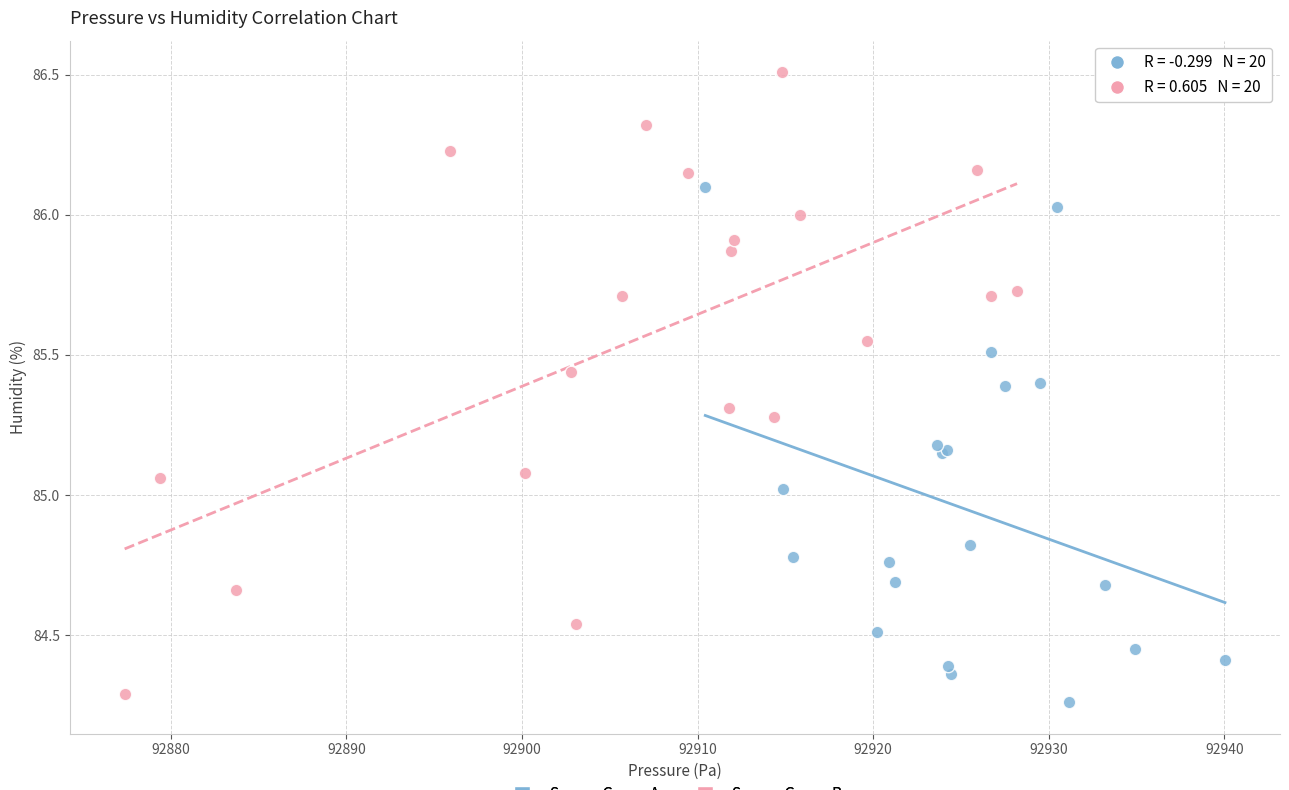

Which series reaches the maximum Y coordinate?

Sensor Group B